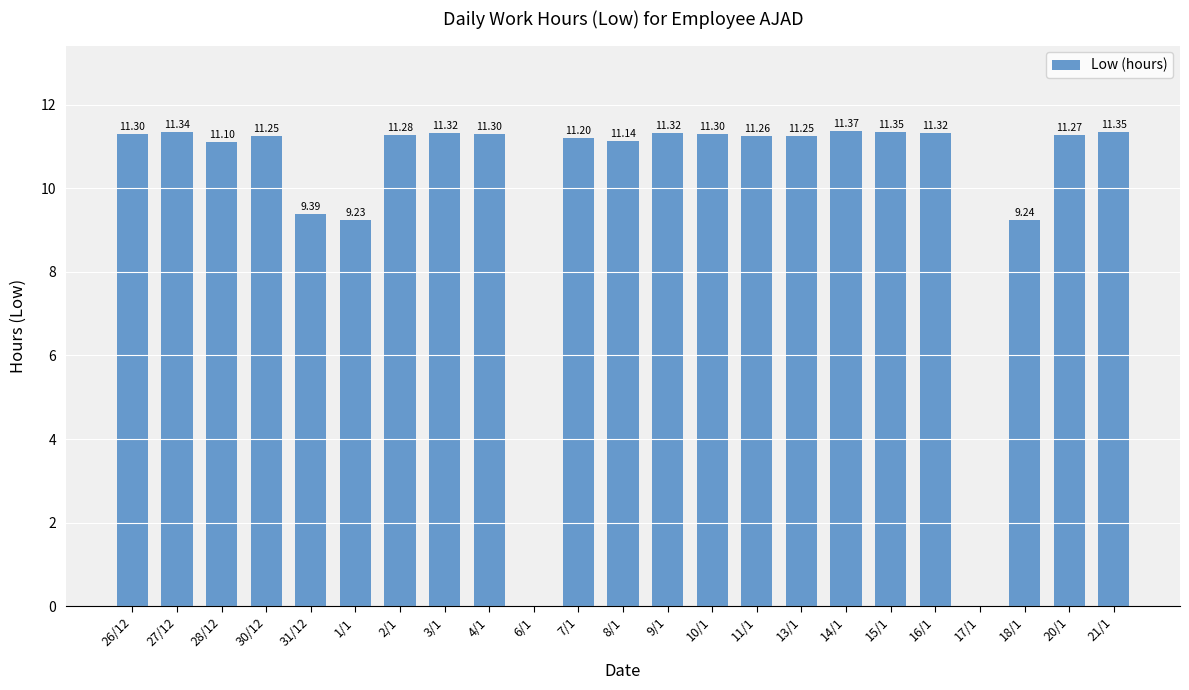

Are the bars horizontal?

No